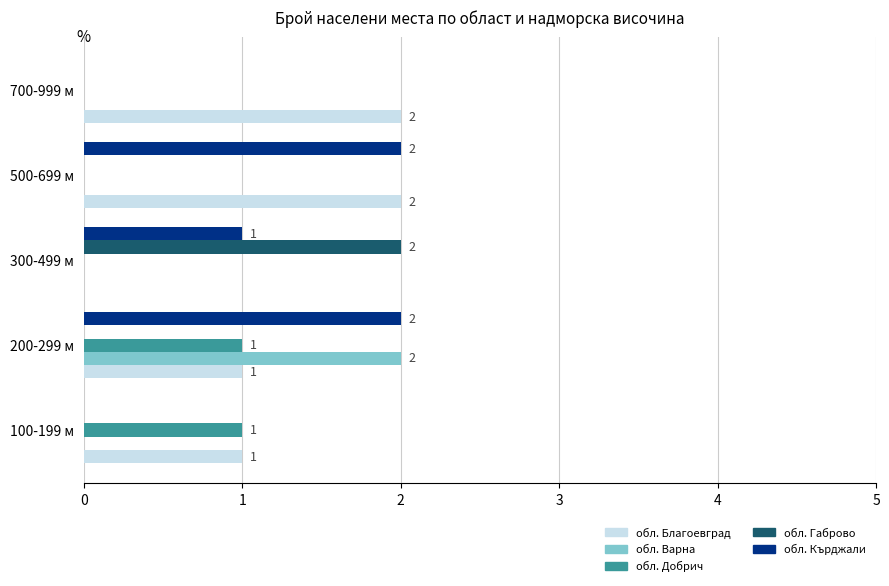

Where is обл. Кърджали nearest to the value 1?

300-499 м